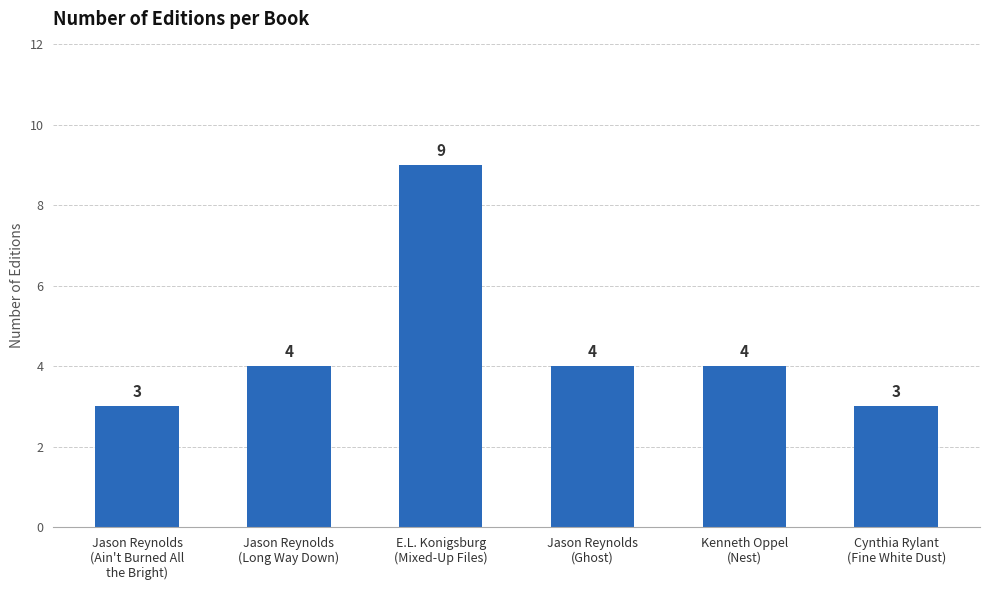

Which has a higher value, Kenneth Oppel
(Nest) or Cynthia Rylant
(Fine White Dust)?

Kenneth Oppel
(Nest)